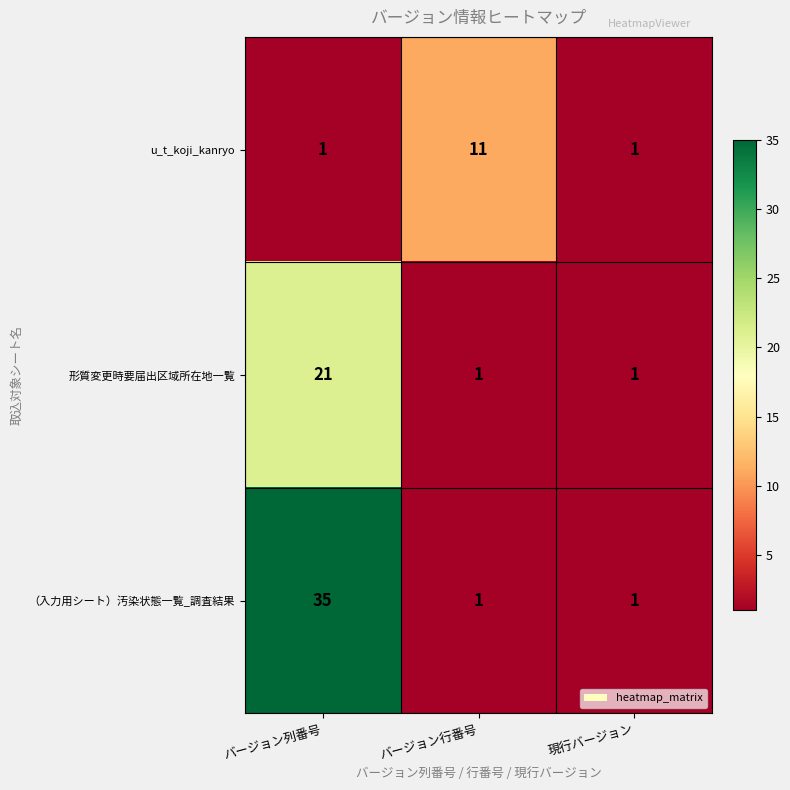

The value of 形質変更時要届出区域所在地一覧 at バージョン列番号 is 21. True or false?

True